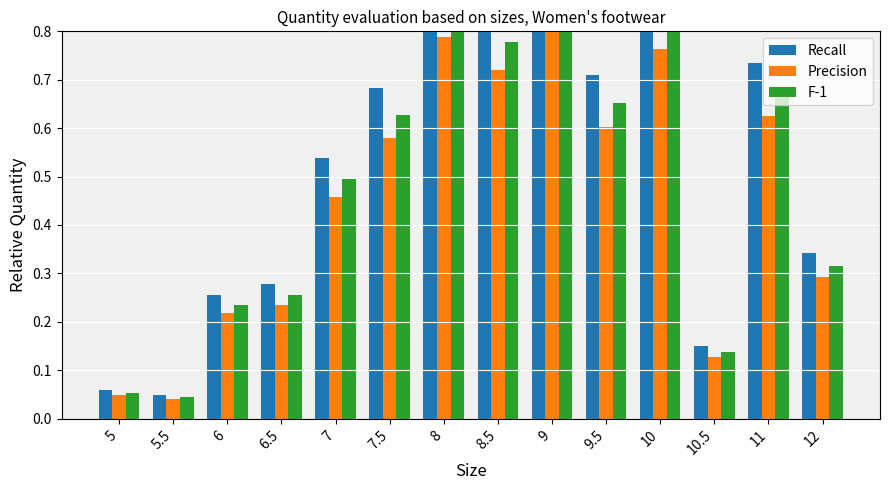

Is it true that Recall equals 0.3 at 6?

False